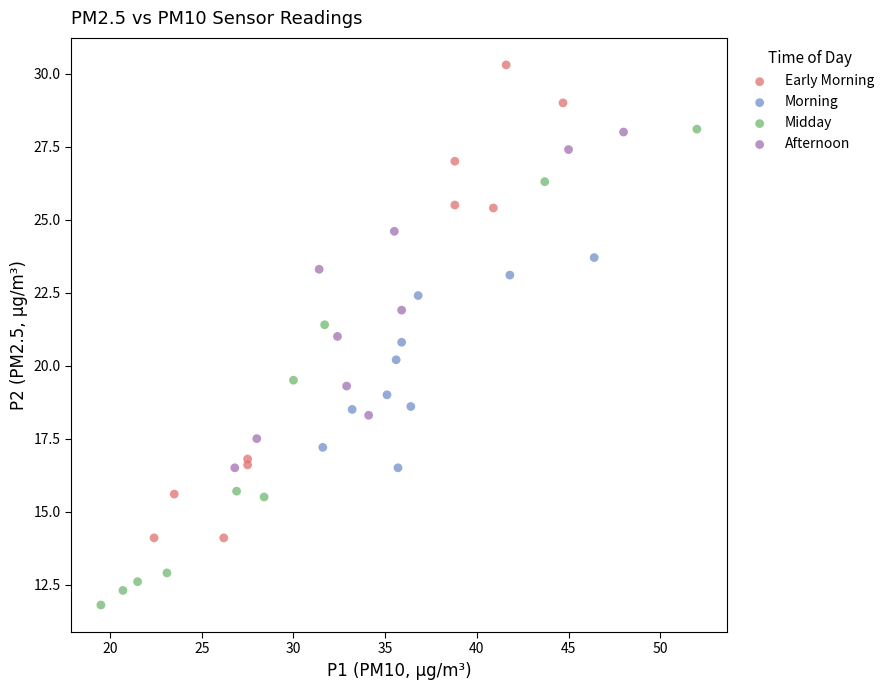

Which series reaches the minimum Y coordinate?

Midday